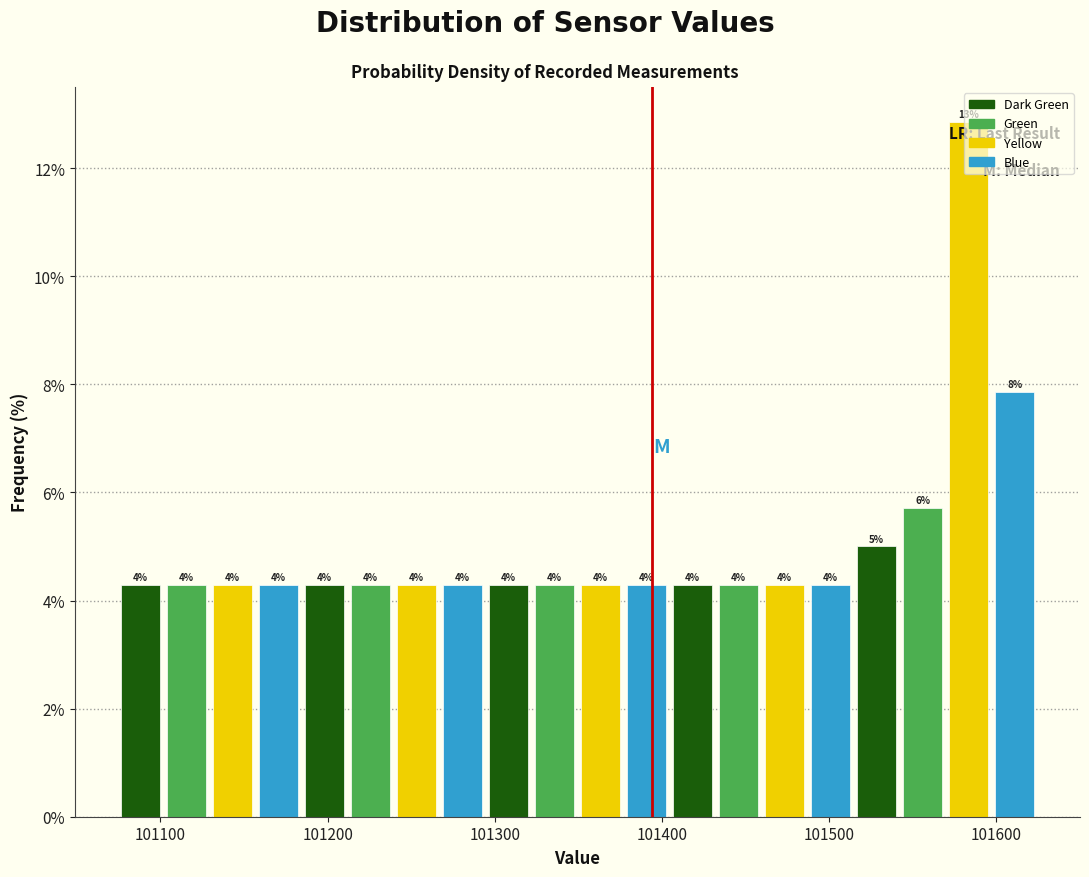

Around what value on the x-axis is the tallest bar? Give the approximate position of its centre, as read against the axis.

101580